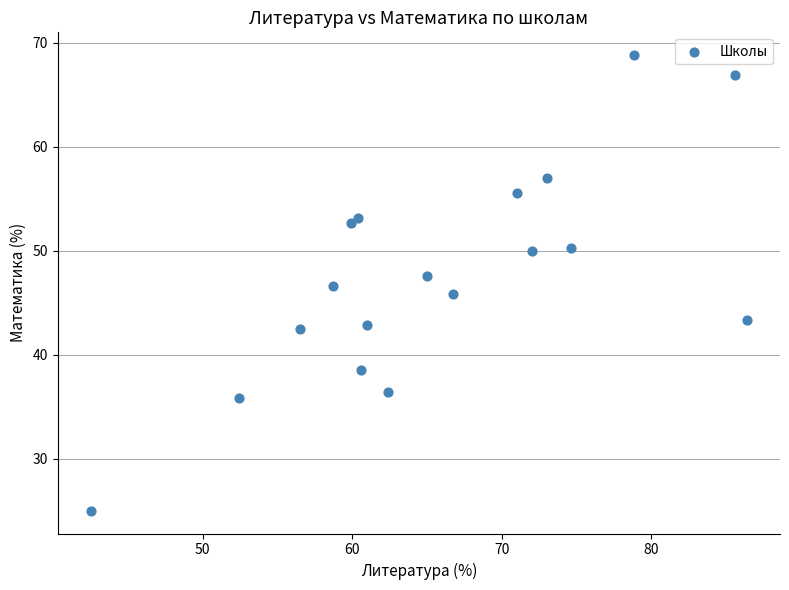

What is the range of X values (max minus min)?

43.9